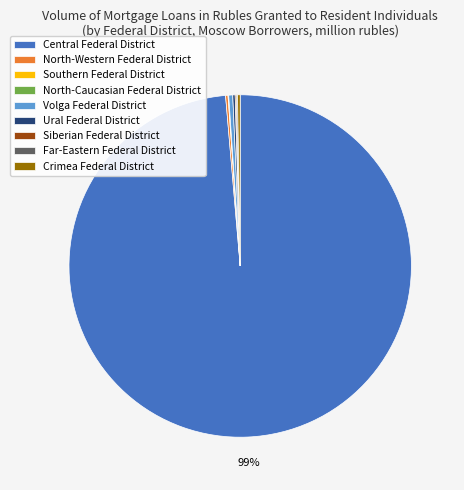

Is there a majority slice in this chart?

Yes